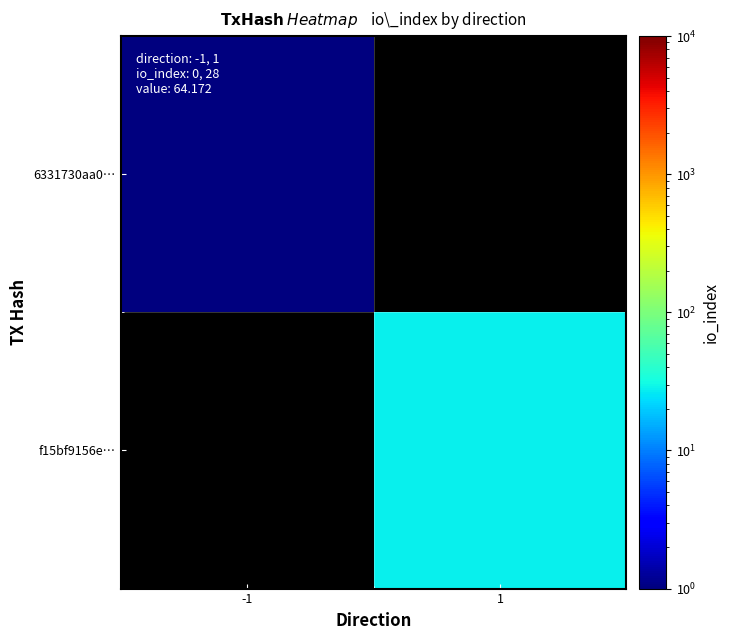

Which category has the lowest value across all series?

-1